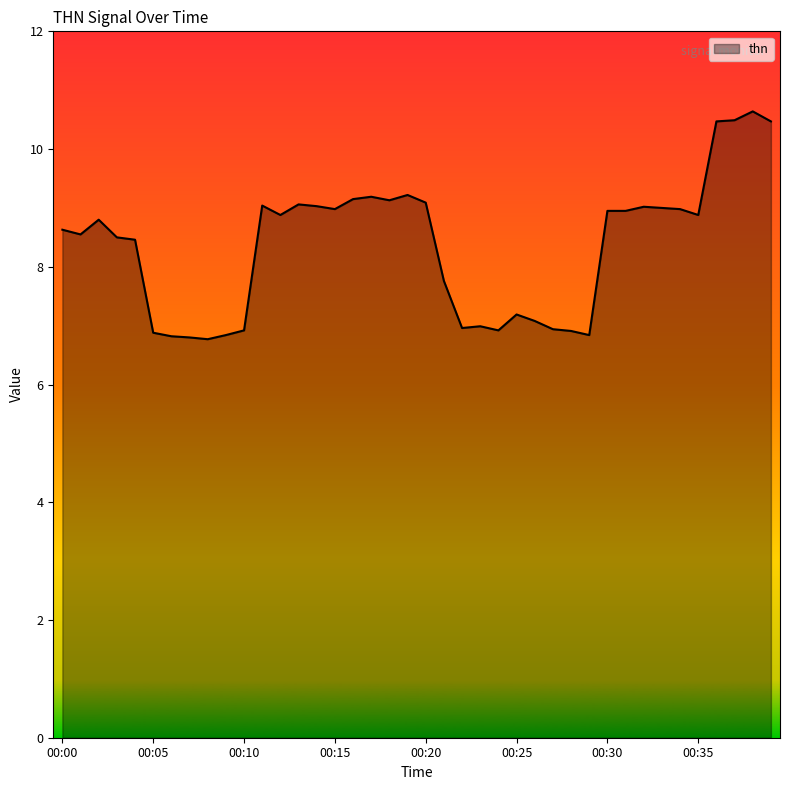

What is the maximum value shown in the chart?

10.6